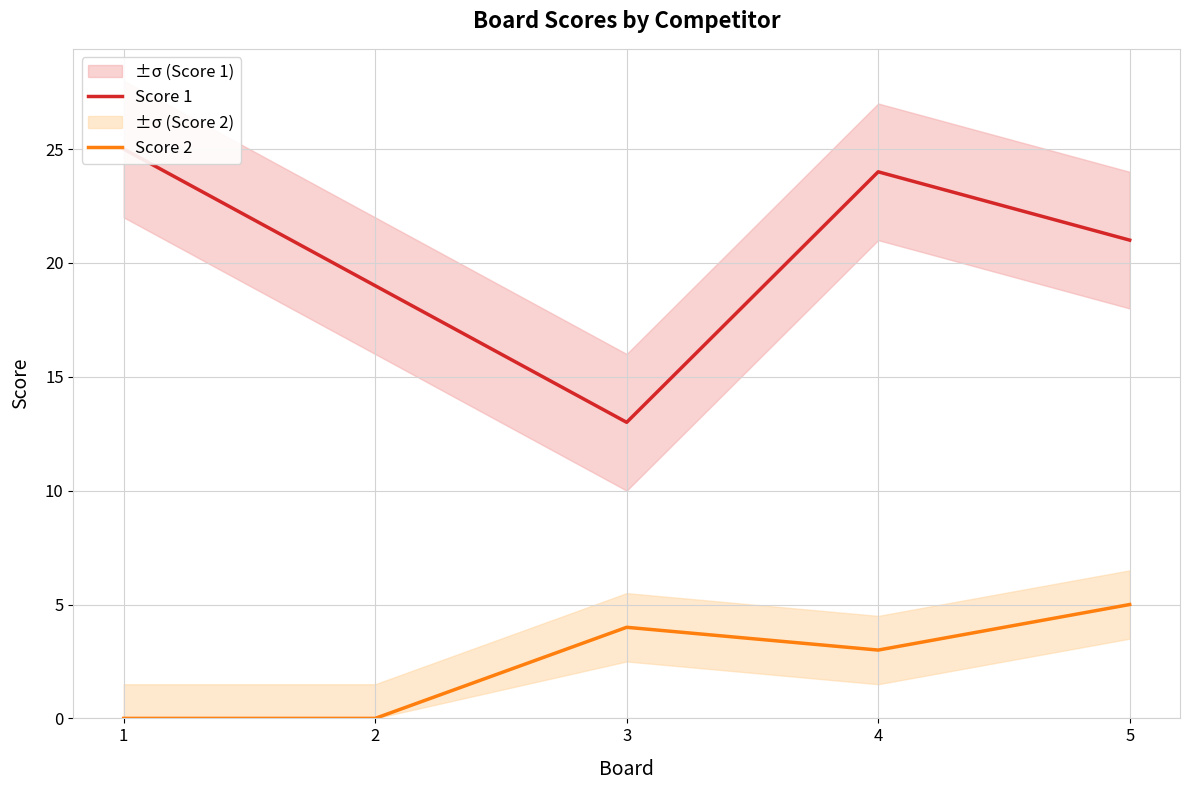

What is the difference between the second highest and minimum values in the Score 2 series?

4